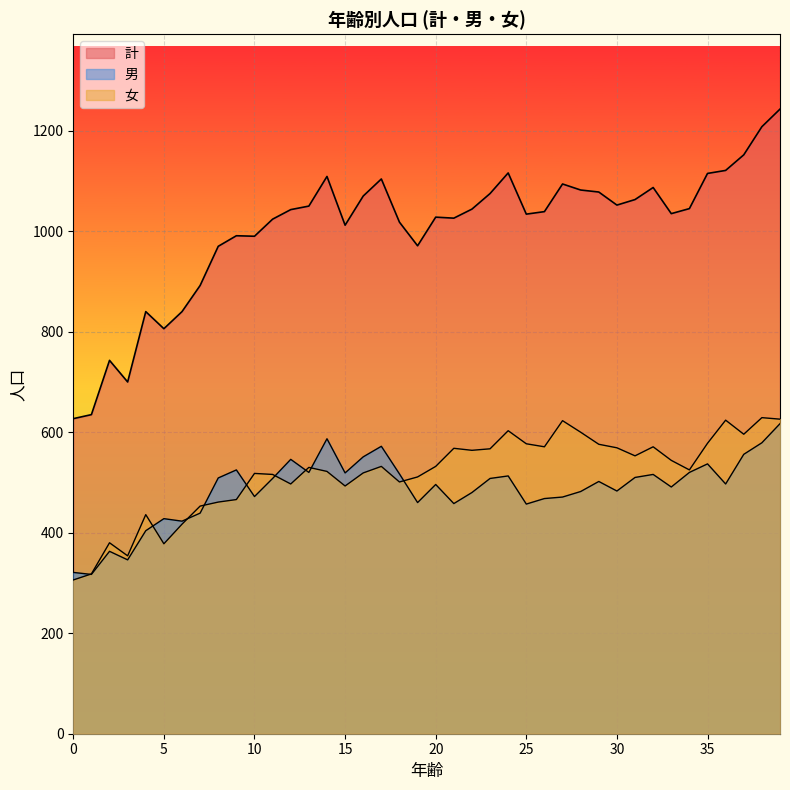

What is the value of the 男 point at the 14th from the left?

520